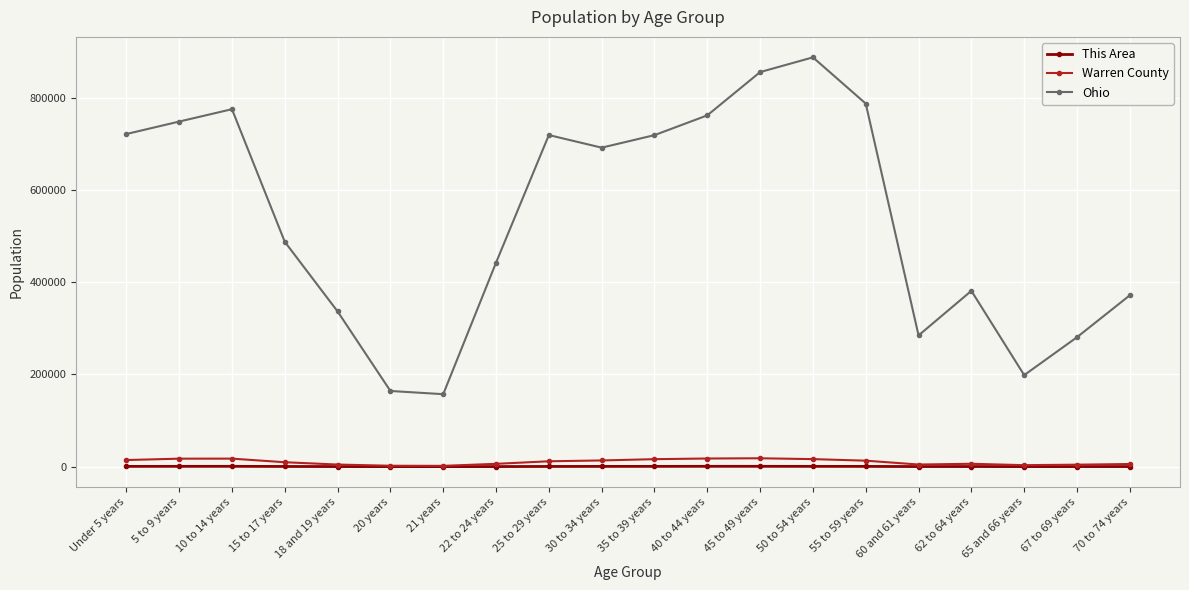

What is the spread (max minus min) of values at 70 to 74 years?

371179